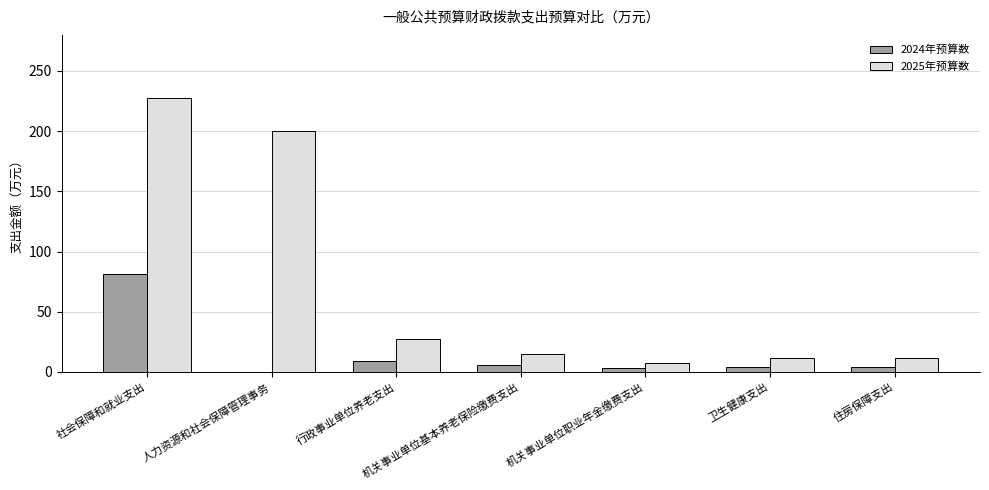

What is the spread (max minus min) of values at 机关事业单位基本养老保险缴费支出?

9.1